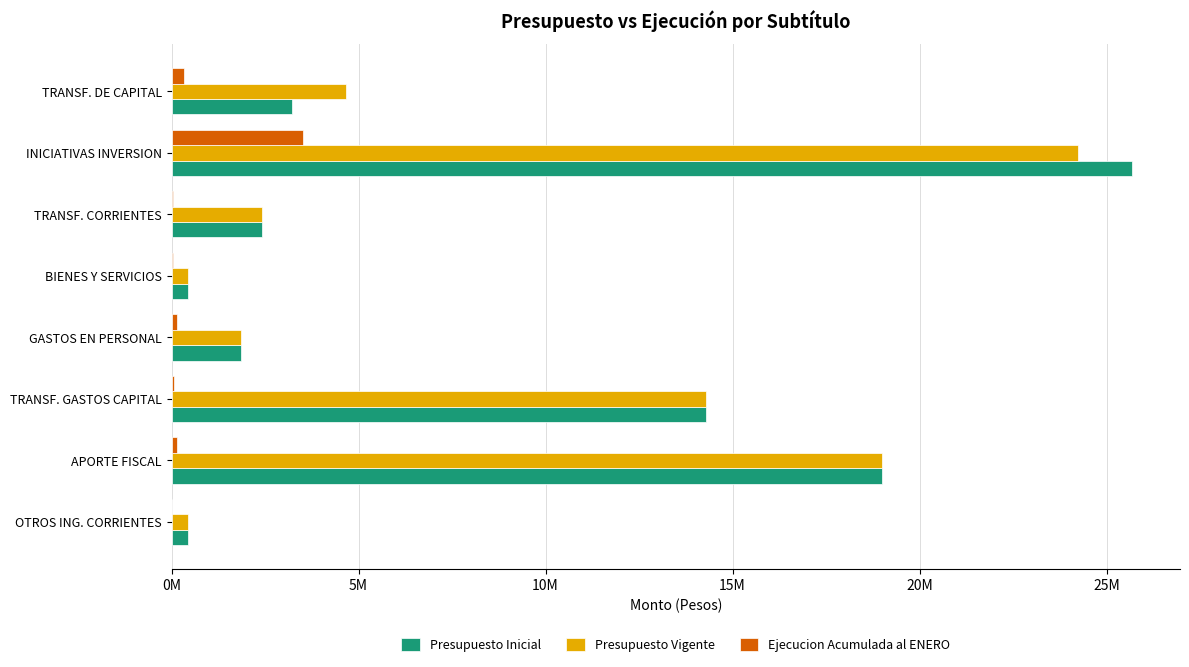

List the series in order of their peak value, lowest first.

Ejecucion Acumulada al ENERO, Presupuesto Vigente, Presupuesto Inicial